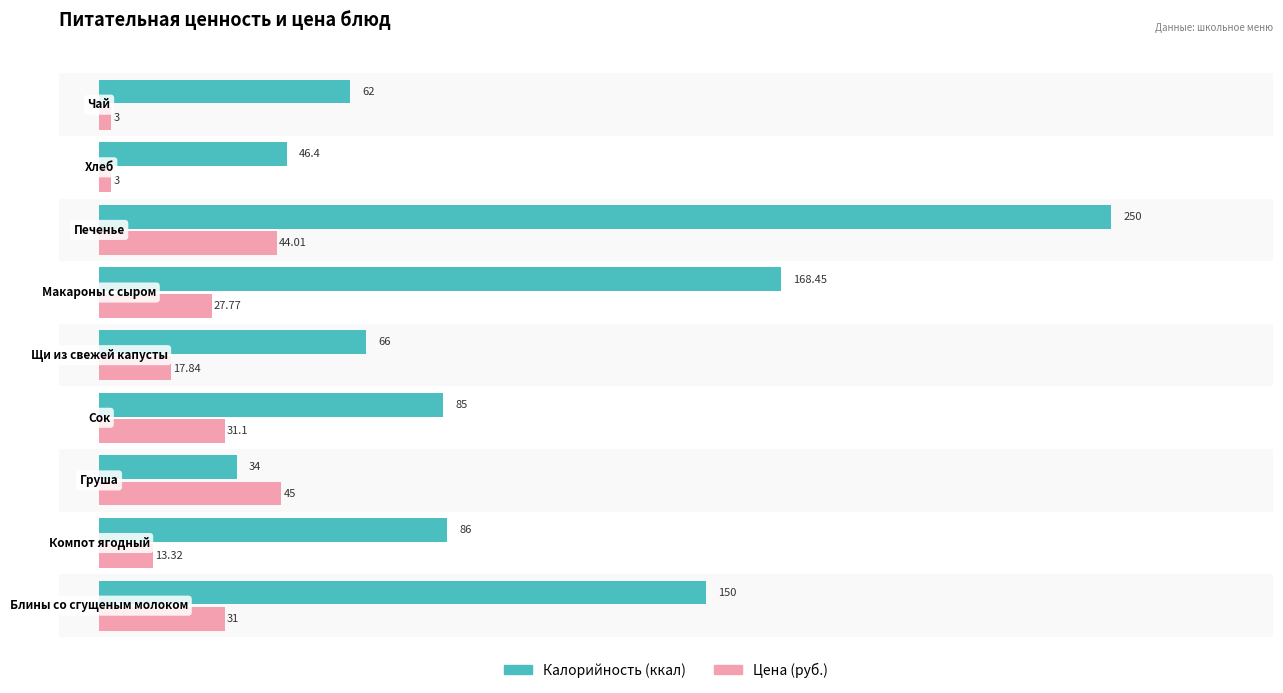

What is the value of the Цена bar at the 5th from the left?

17.8